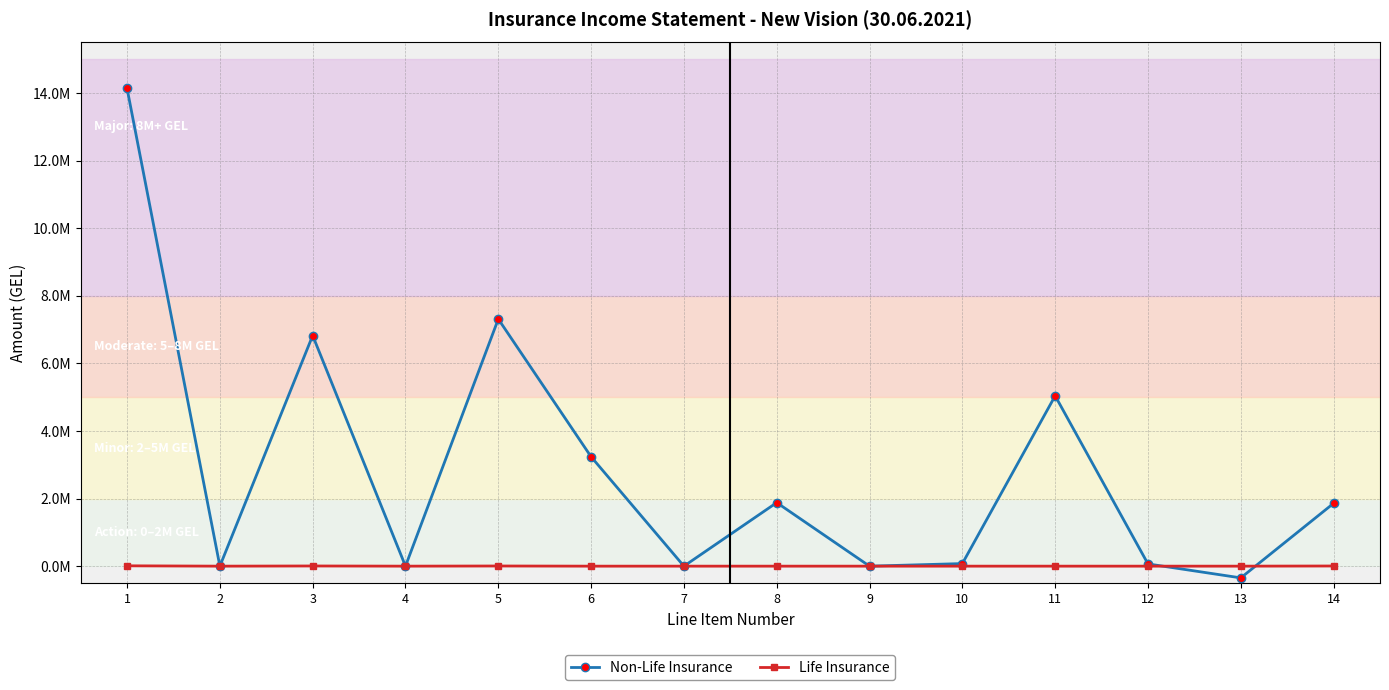

Rank the series by their maximum value, from highest to lowest.

Non-Life Insurance, Life Insurance